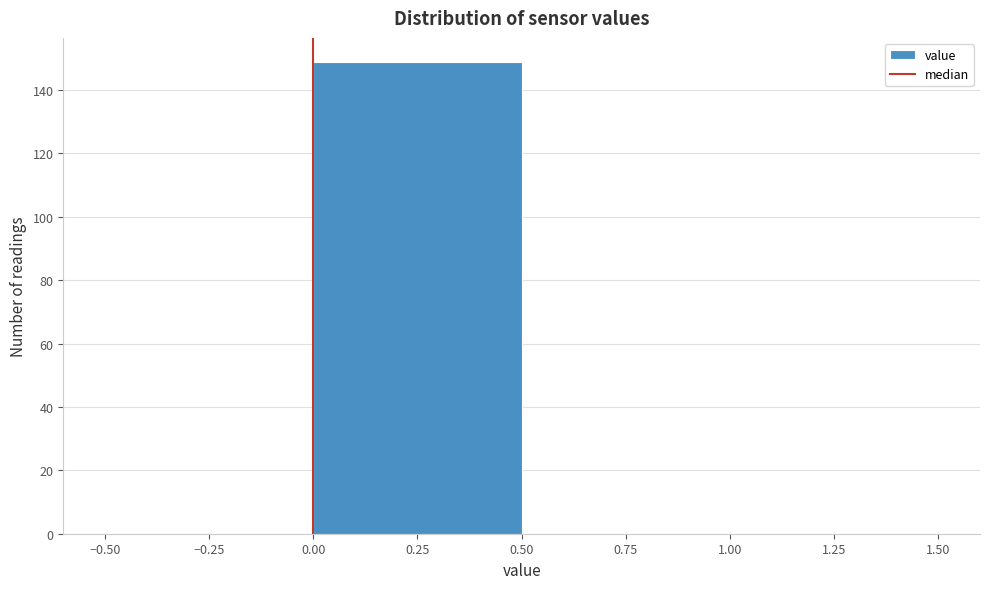

What is the height of the bar covering 0.00 to 0.50 on the x-axis? The values are not printed on the chart, so give them approximately, as read against the axis.

150